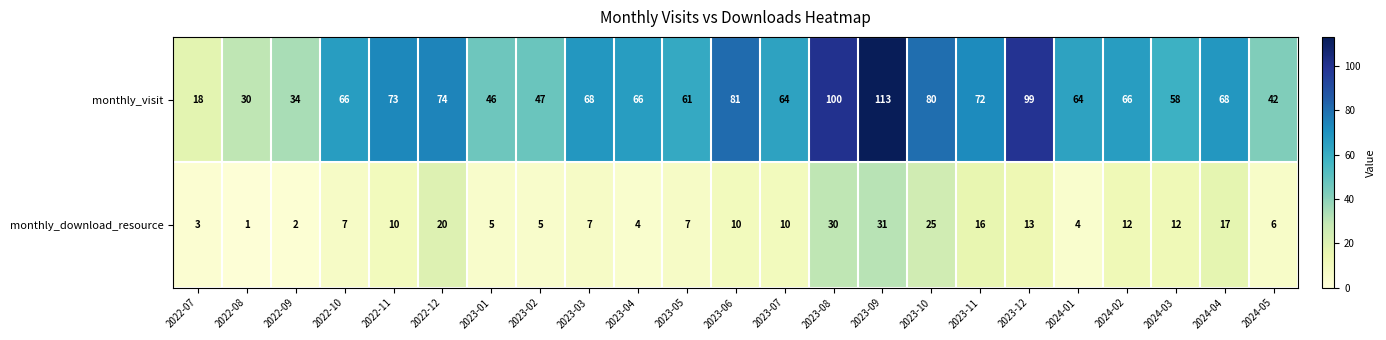

At which category is the sum across all series the highest?

2023-09